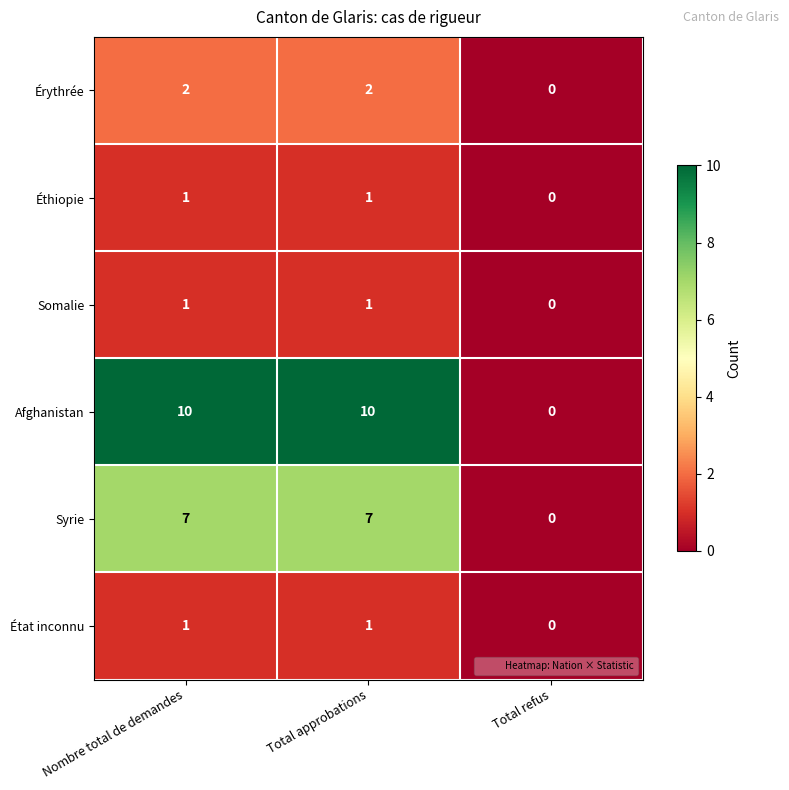

Is it true that État inconnu equals 1 at Total approbations?

True